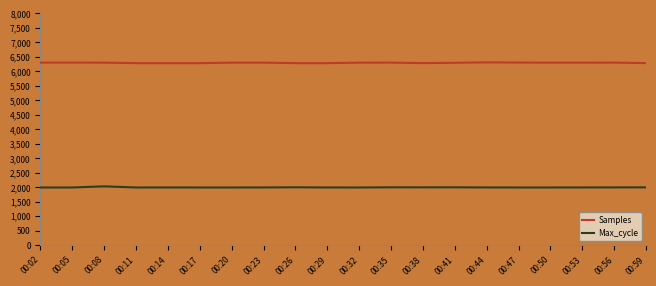

How many lines are shown in the chart?

2